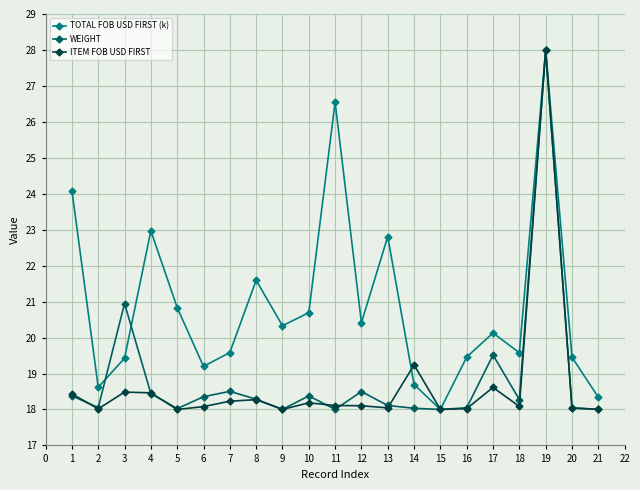

Is it true that WEIGHT equals 6.4 at 6?

False